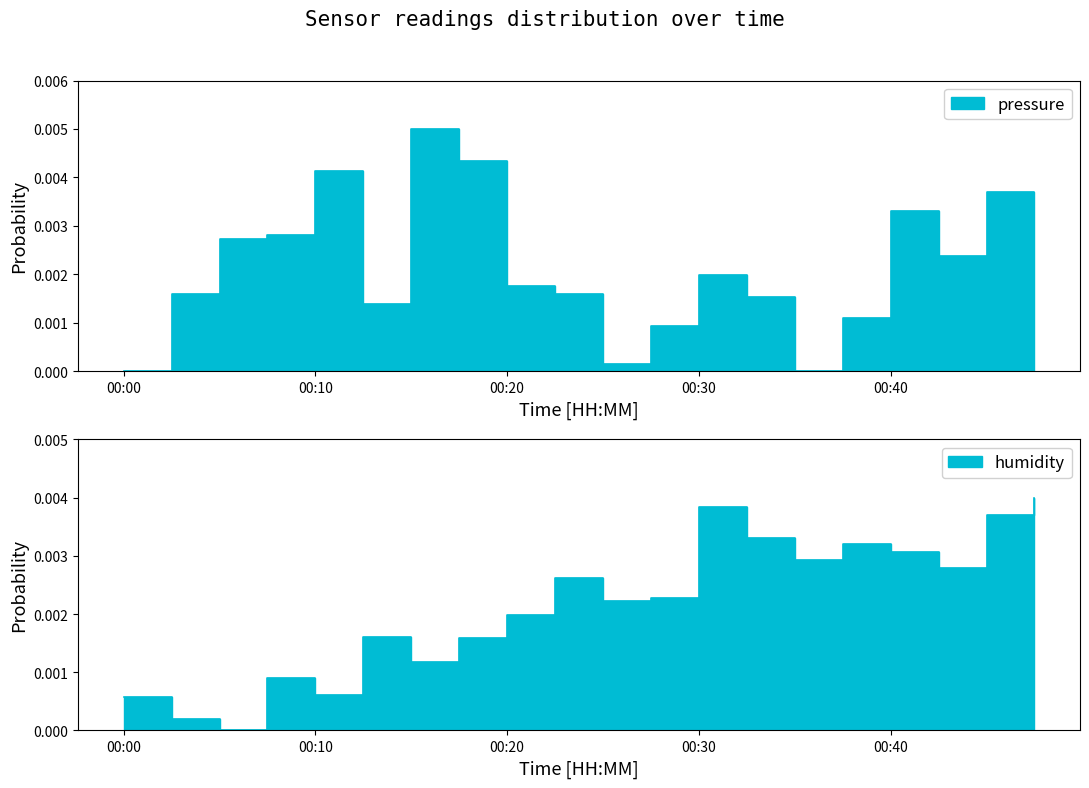

Is it true that pressure equals -0.0 at 00:35?

False